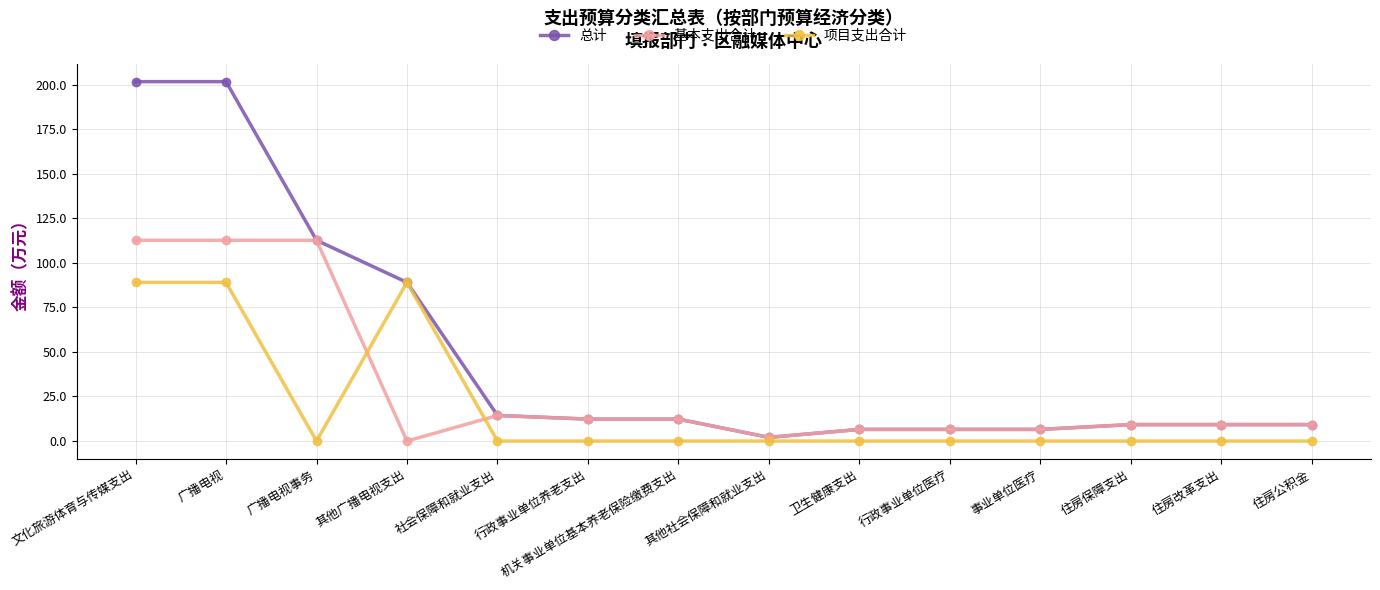

How many intersections are there between 基本支出合计 and 项目支出合计?

2